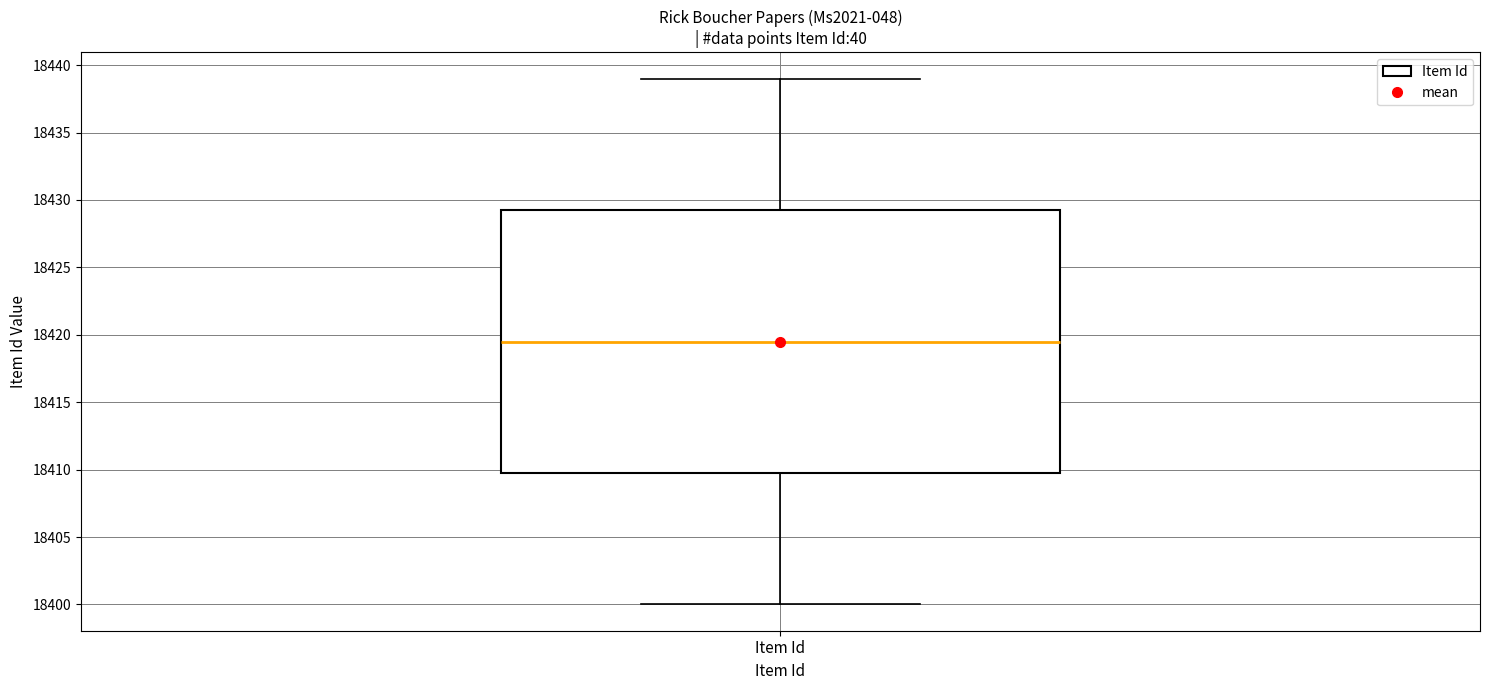

Where does the median line of the box for Item Id sit on the y-axis? The values are not printed on the chart, so give them approximately, as read against the axis.

18419.5